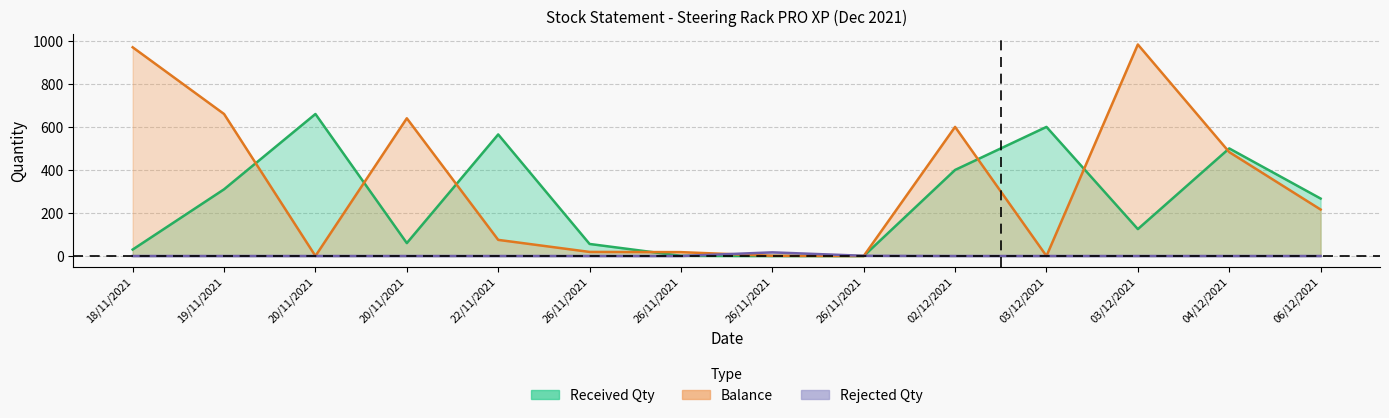

What is the sum of the Balance values at 02/12/2021 and 26/11/2021?

618